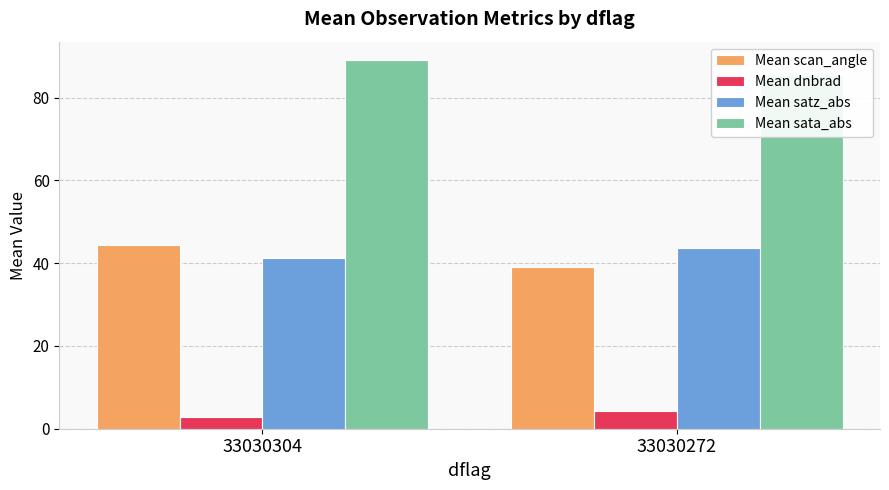

What is the value of the Mean sata_abs bar at the 2nd from the left?

85.6